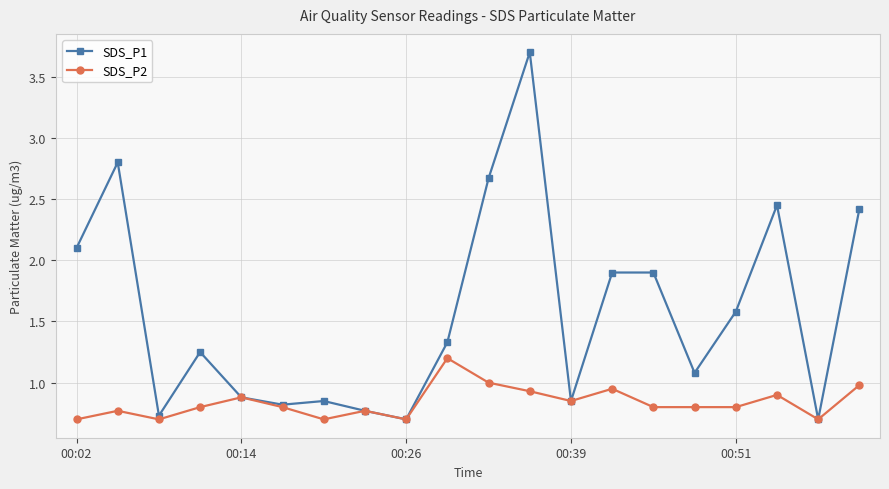

What is the lowest value of the SDS_P1 series?

0.7